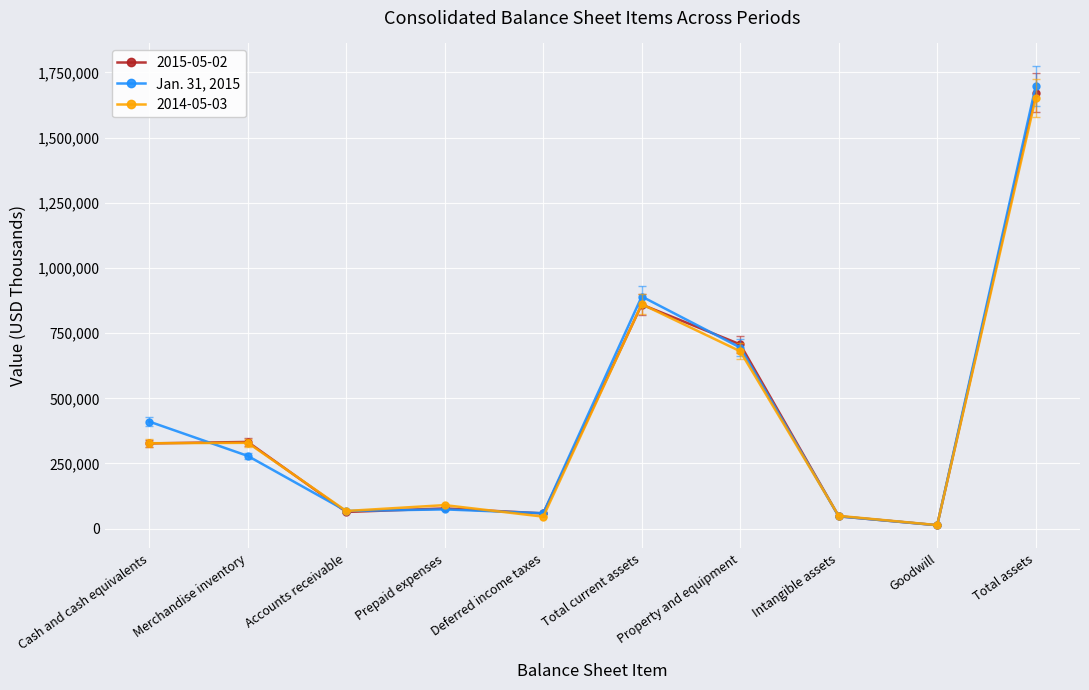

Which series has the widest spread of values?

Jan. 31, 2015